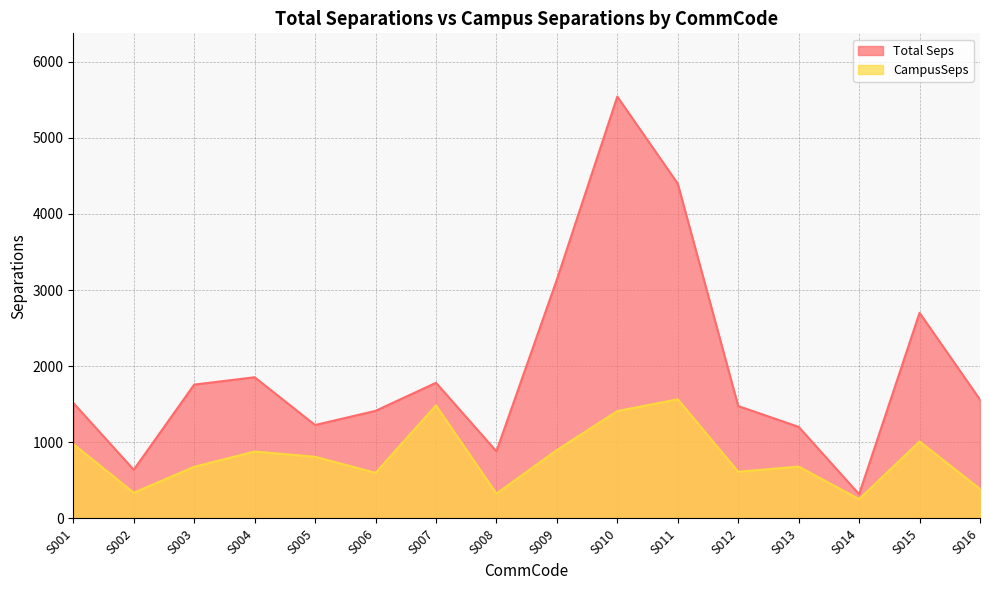

What is the value of the CampusSeps point at the 5th from the left?

810.3